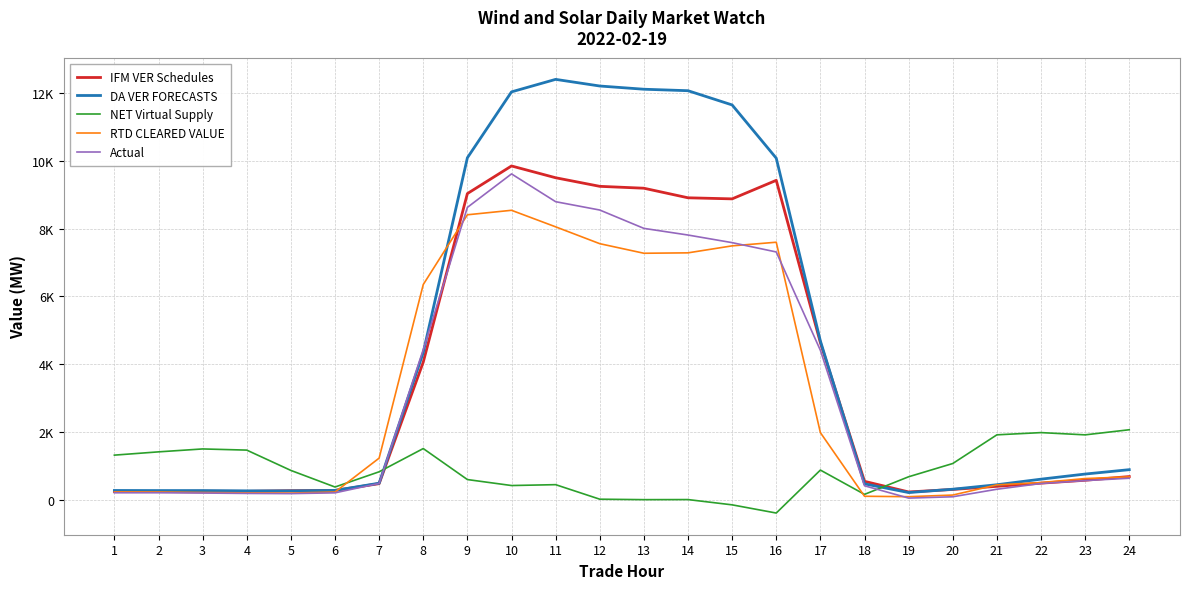

Reading right to left, transcribe all the data shown in this chart.

IFM VER Schedules: 24=683.8	23=574.6	22=489.2	21=395.6	20=303.2	19=229.2	18=543.0	17=4636.1	16=9427.4	15=8880.2	14=8911.9	13=9194.5	12=9250.1	11=9503.6	10=9851.4	9=9036.6	8=4062.3	7=474.5	6=274.6	5=266.8	4=247.4	3=251.4	2=242.0	1=242.3
DA VER FORECASTS: 24=887.2	23=758.0	22=607.0	21=442.6	20=310.4	19=212.1	18=468.4	17=4686.1	16=10081.2	15=11652.5	14=12072.7	13=12116.3	12=12211.4	11=12407.2	10=12038.2	9=10093.0	8=4345.9	7=488.0	6=274.7	5=262.2	4=261.9	3=270.1	2=270.7	1=273.3
NET Virtual Supply: 24=2065.6	23=1914.9	22=1981.3	21=1915.5	20=1069.1	19=677.9	18=158.3	17=875.5	16=-392.8	15=-150.9	14=4.7	13=2.5	12=15.8	11=444.8	10=419.2	9=595.5	8=1510.5	7=824.7	6=375.3	5=864.9	4=1464.7	3=1499.1	2=1413.0	1=1316.4
RTD CLEARED VALUE: 24=675.3	23=625.3	22=506.6	21=438.2	20=138.2	19=89.7	18=102.4	17=1980.8	16=7600.5	15=7493.2	14=7287.0	13=7274.9	12=7557.6	11=8054.9	10=8542.9	9=8410.4	8=6351.8	7=1227.9	6=226.6	5=197.1	4=202.2	3=213.1	2=228.6	1=232.4
Actual: 24=635.0	23=564.3	22=479.2	21=309.5	20=87.3	19=48.2	18=412.2	17=4409.7	16=7312.9	15=7588.1	14=7812.8	13=8009.4	12=8550.8	11=8796.9	10=9616.8	9=8628.8	8=4429.8	7=482.0	6=203.2	5=180.4	4=186.1	3=197.3	2=205.6	1=205.4